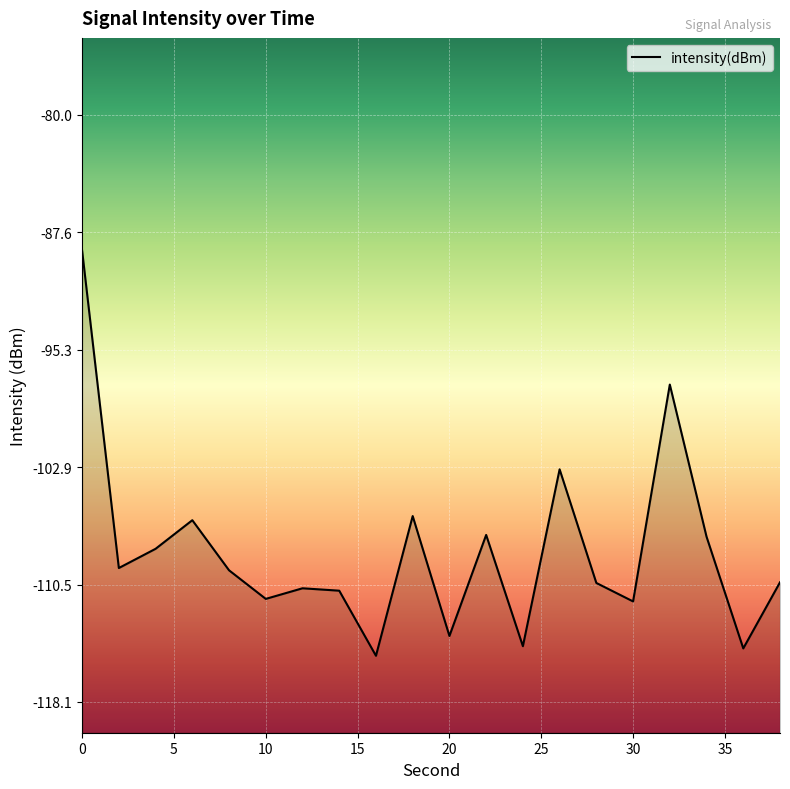

What is the maximum value shown in the chart?

-88.8